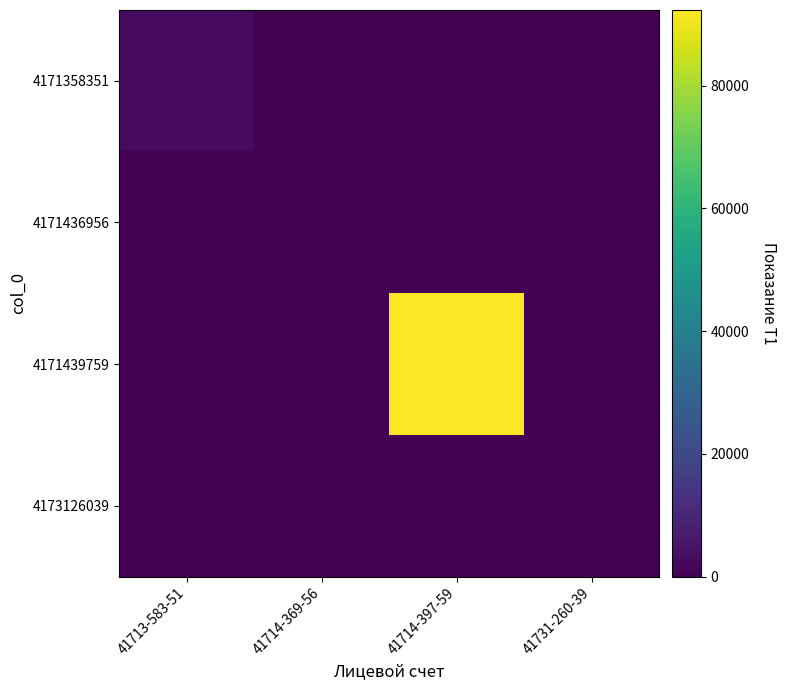

How many distinct data groups are displayed?

4